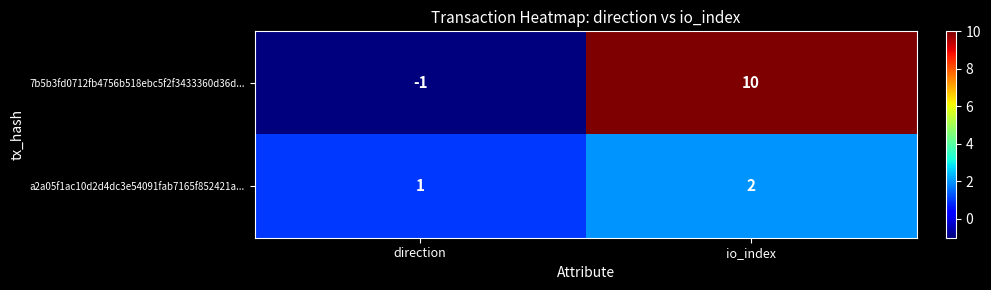

Which series has the largest range (max minus min)?

7b5b3fd0712fb4756b518ebc5f2f3433360d36d...